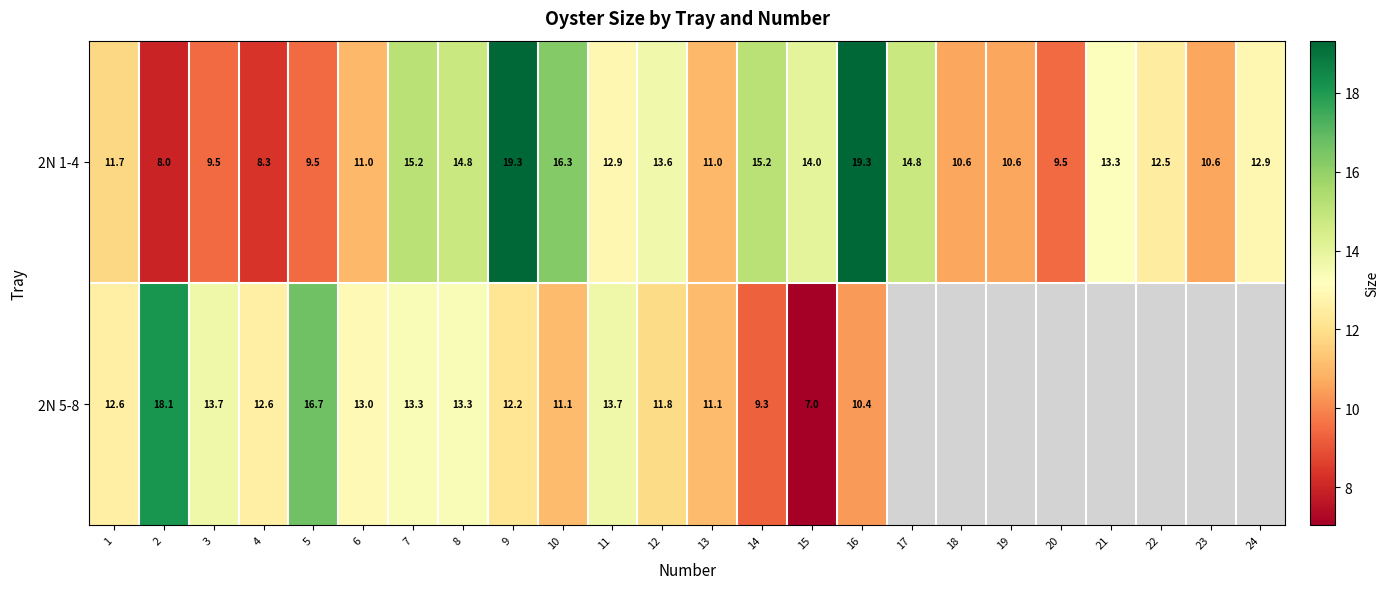

Is it true that 2N 1-4 equals 24.2 at 15?

False